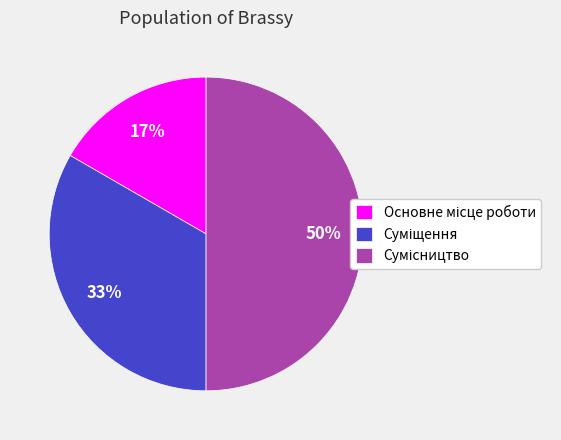

To the nearest percent, what is the average slice percentage?

33%